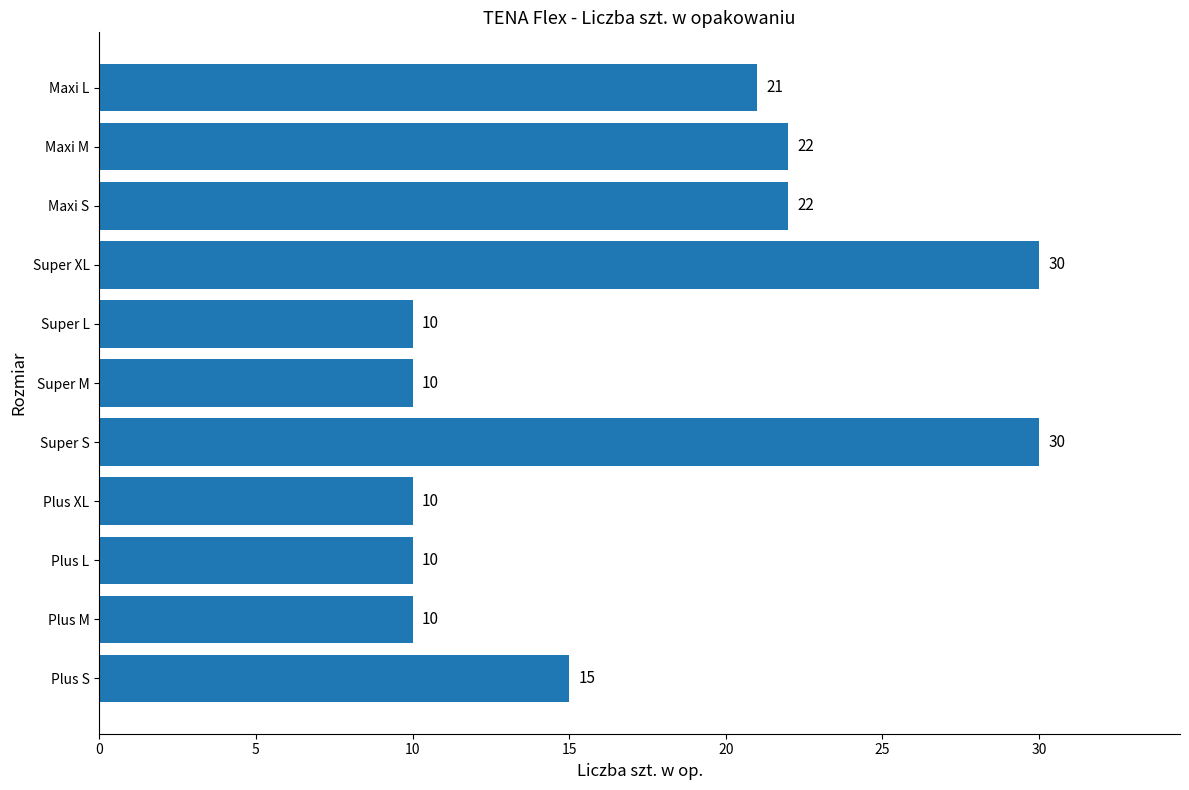

What is the change in value from Super L to Maxi S?

+12